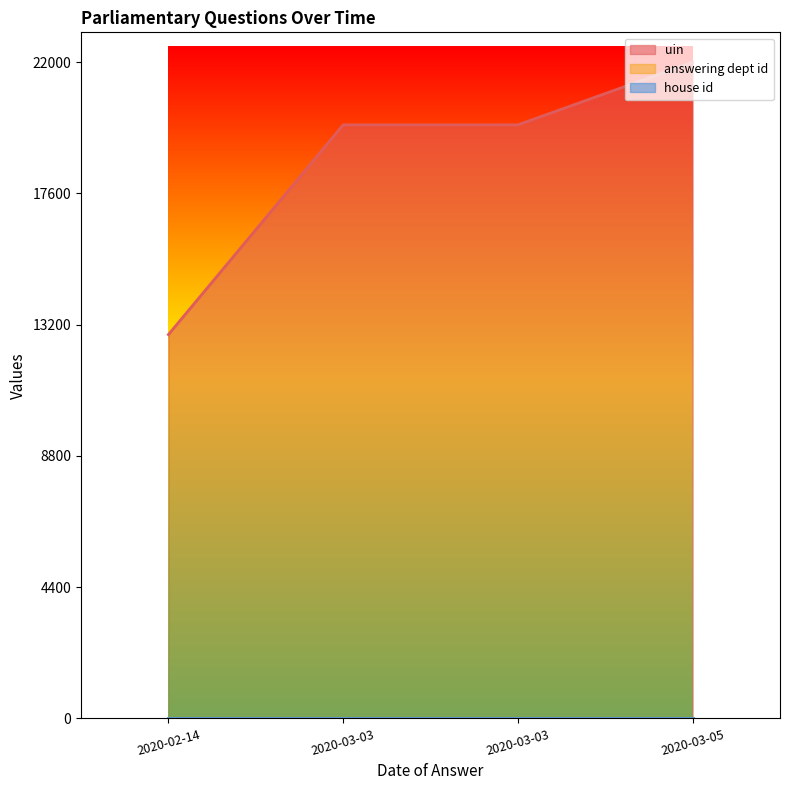

The value of house id at 2020-03-03 is 1. True or false?

True